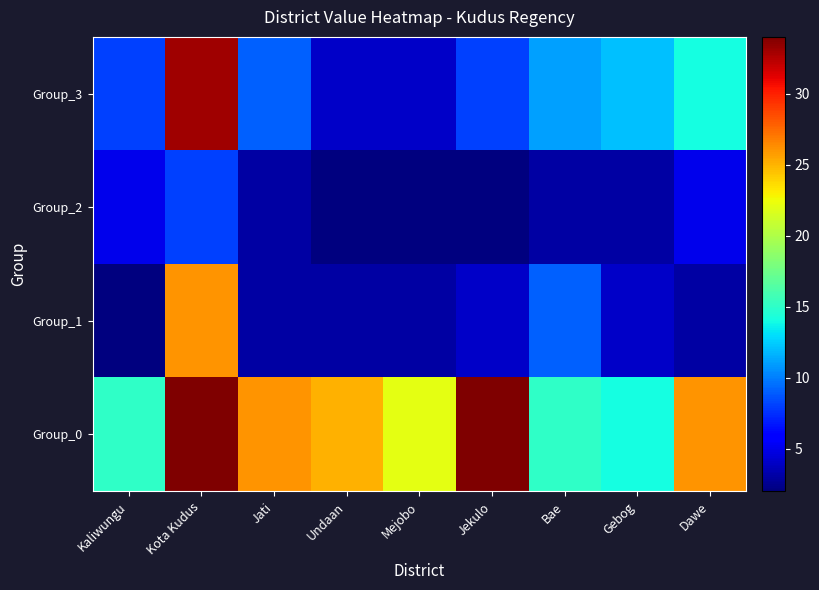

Reading left to right, list all the values displayed in this chart.

Group_0: Kaliwungu=15	Kota Kudus=34	Jati=26	Undaan=25	Mejobo=22	Jekulo=34	Bae=15	Gebog=14	Dawe=26
Group_1: Kaliwungu=2	Kota Kudus=26	Jati=3	Undaan=3	Mejobo=3	Jekulo=4	Bae=9	Gebog=4	Dawe=3
Group_2: Kaliwungu=5	Kota Kudus=8	Jati=3	Undaan=2	Mejobo=2	Jekulo=2	Bae=3	Gebog=3	Dawe=5
Group_3: Kaliwungu=8	Kota Kudus=33	Jati=9	Undaan=4	Mejobo=4	Jekulo=8	Bae=11	Gebog=12	Dawe=14